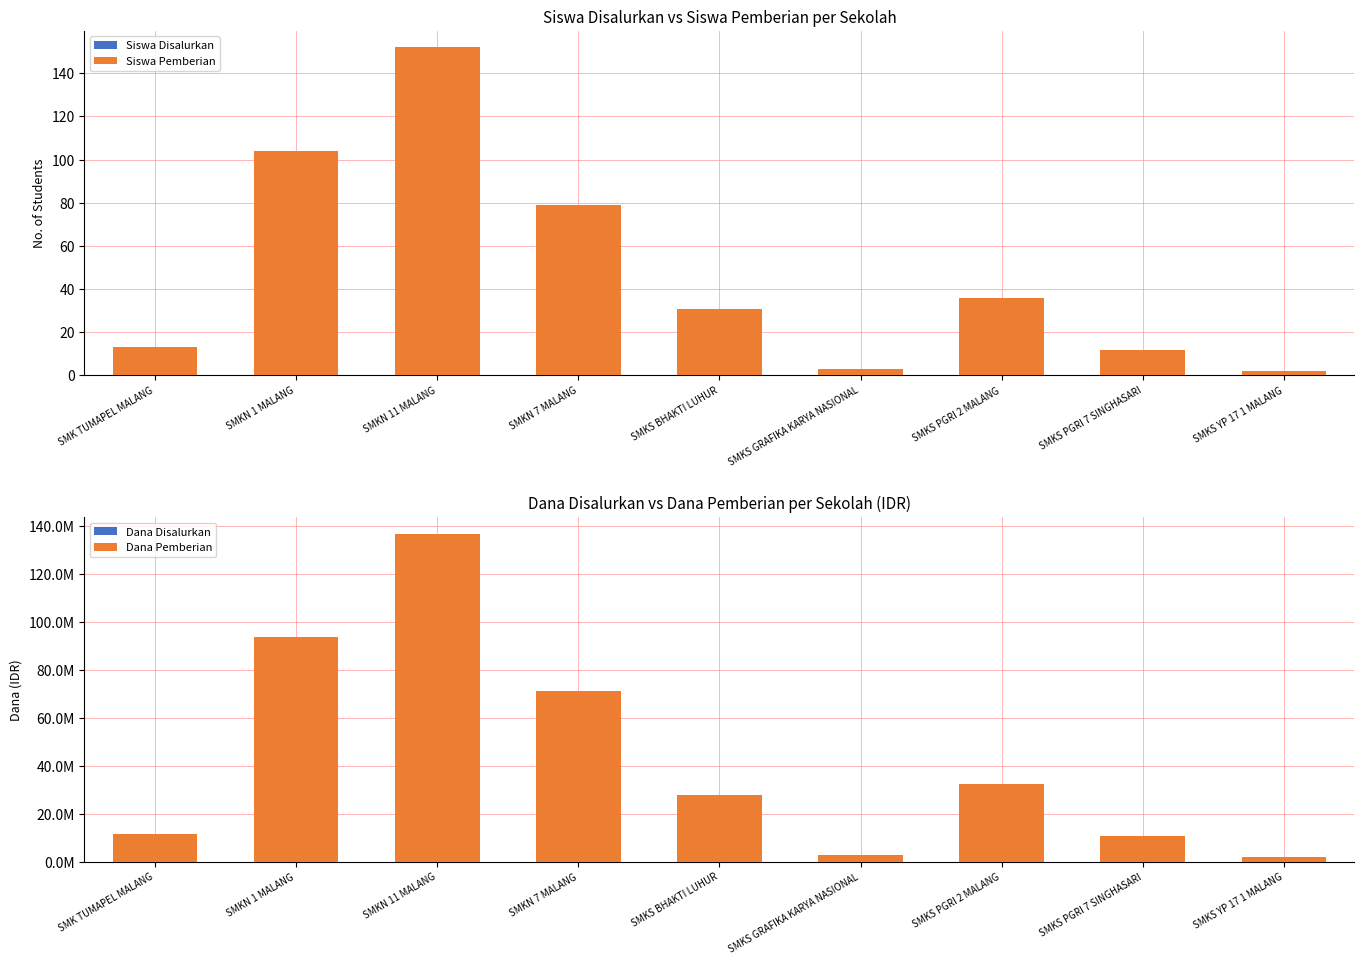

Read the Siswa Disalurkan value at SMKN 7 MALANG, to the nearest 50.

100